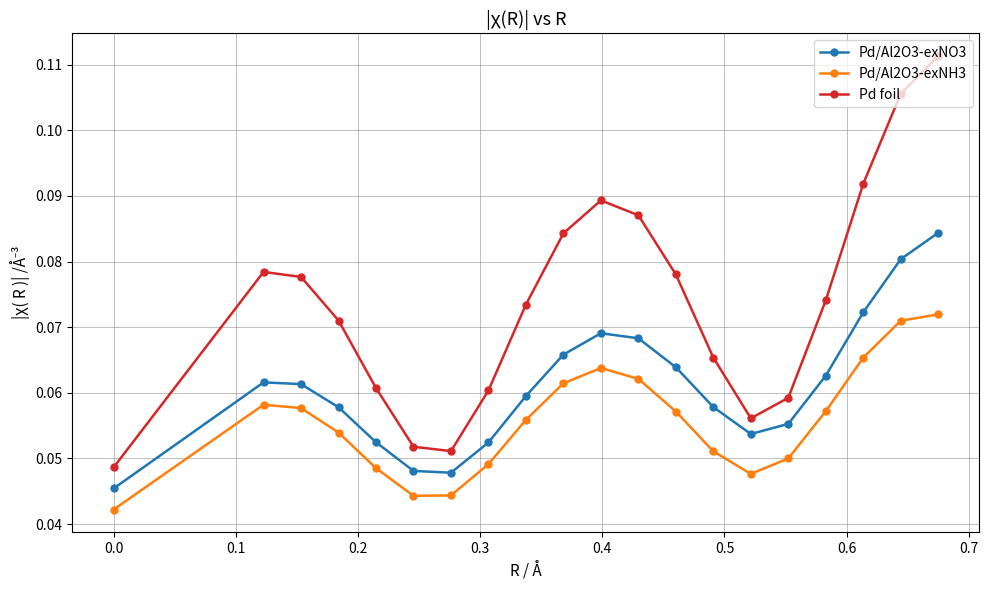

What are all the series names shown in the legend?

Pd/Al2O3-exNO3, Pd/Al2O3-exNH3, Pd foil